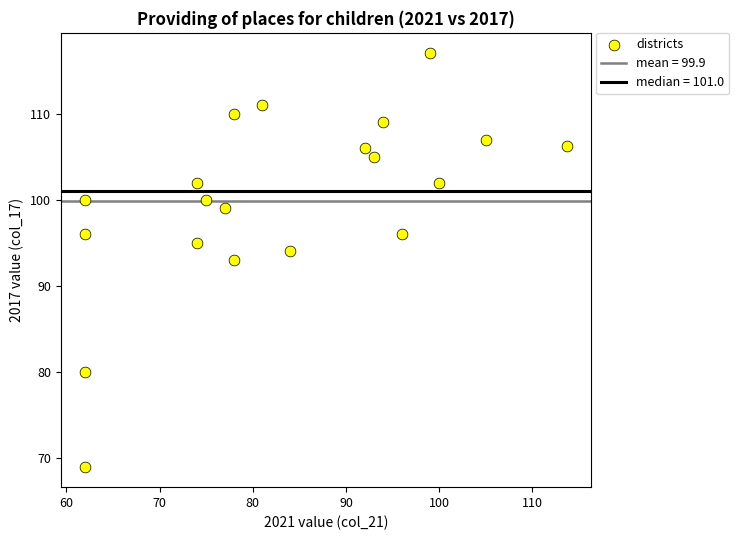

What is the range of X values (max minus min)?

51.7